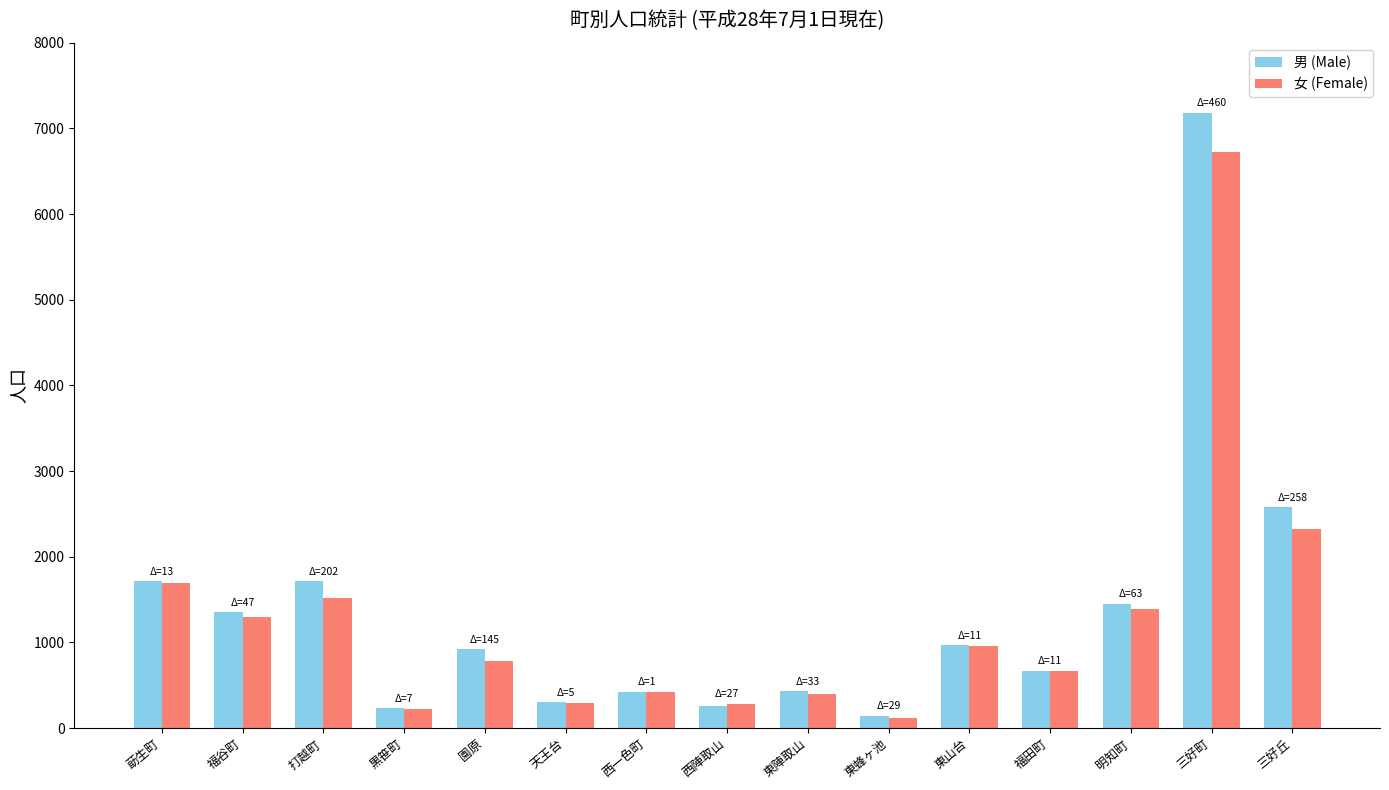

True or false: 女 (Female) has a value of 1303 at 福谷町.

True